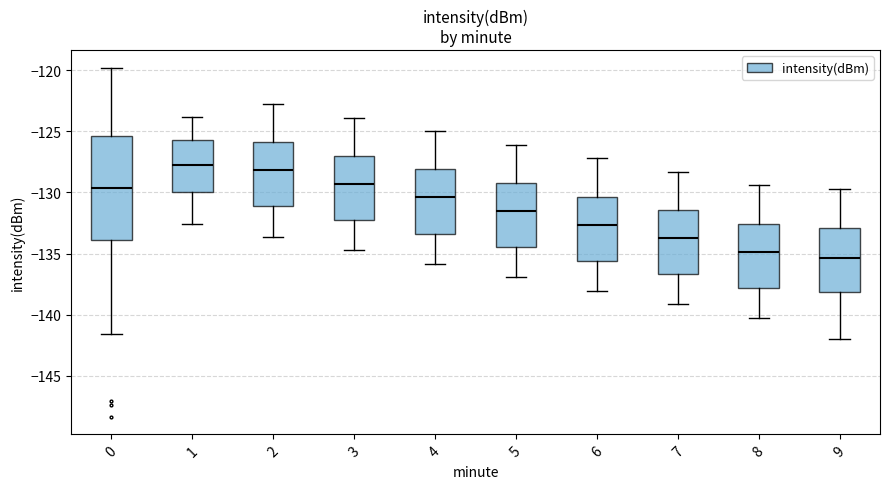

Reading left to right, transcribe this box plot: for each box, give where its median line is, the range the box spans, and where its two whiskers end, as read against the y-axis. The values are not printed on the chart, so give them approximately, as read against the axis.

0: median -129.5, box -134.0 to -125.5, whiskers -141.5 to -120.0
1: median -127.5, box -130.0 to -125.5, whiskers -132.5 to -124.0
2: median -128.0, box -131.0 to -126.0, whiskers -133.5 to -123.0
3: median -129.5, box -132.0 to -127.0, whiskers -134.5 to -124.0
4: median -130.5, box -133.5 to -128.0, whiskers -136.0 to -125.0
5: median -131.5, box -134.5 to -129.0, whiskers -137.0 to -126.0
6: median -132.5, box -135.5 to -130.5, whiskers -138.0 to -127.0
7: median -133.5, box -136.5 to -131.5, whiskers -139.0 to -128.5
8: median -135.0, box -138.0 to -132.5, whiskers -140.5 to -129.5
9: median -135.5, box -138.0 to -133.0, whiskers -142.0 to -129.5